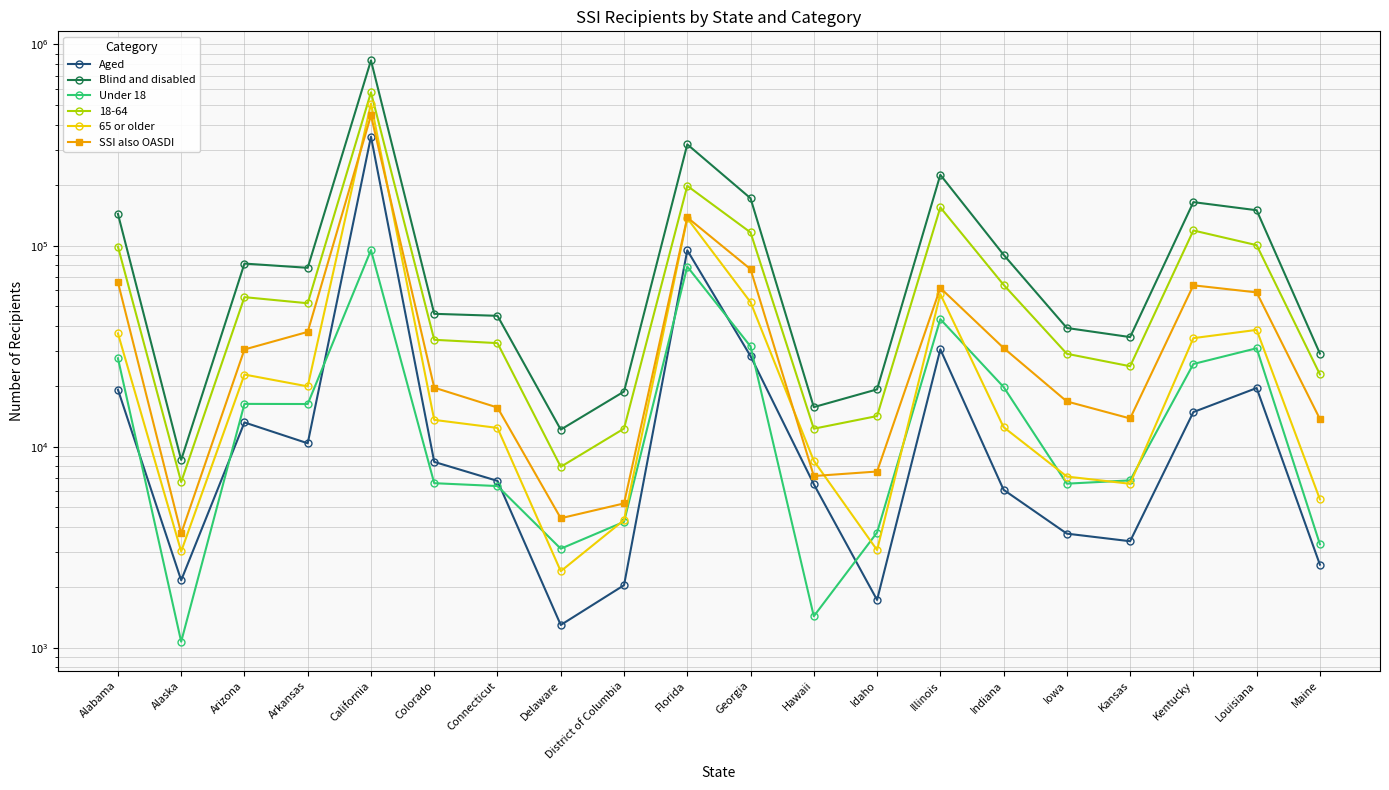

Where is the first local maximum for 65 or older?

Arizona